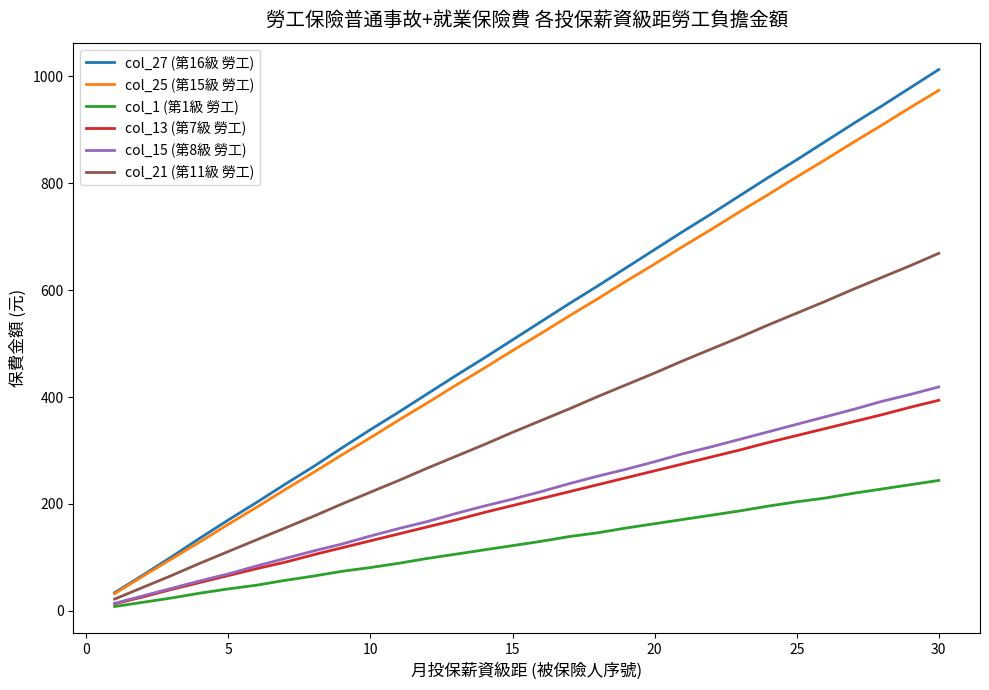

Reading left to right, extract all data points from this chart.

col_27 (第16級 勞工): 34	67	101	136	170	203	237	270	305	339	372	406	440	473	507	541	575	608	642	676	710	743	777	811	844	878	912	945	979	1013
col_25 (第15級 勞工): 32	65	97	129	162	194	227	259	292	324	357	389	422	454	487	519	552	584	617	649	682	714	747	779	812	844	877	909	942	974
col_1 (第1級 勞工): 8	16	24	33	41	48	57	65	74	81	89	98	106	114	122	130	139	146	155	163	171	179	187	196	204	211	220	228	236	244
col_13 (第7級 勞工): 13	26	40	53	66	79	91	105	118	131	144	157	170	184	197	210	223	236	249	262	275	288	301	315	328	341	354	367	381	394
col_15 (第8級 勞工): 14	28	42	56	69	84	98	112	125	140	154	167	182	196	209	223	238	252	265	279	294	307	321	335	349	363	377	392	405	419
col_21 (第11級 勞工): 22	44	66	89	111	133	155	177	200	222	244	267	289	311	334	356	378	401	423	445	468	490	512	535	557	579	602	624	646	669